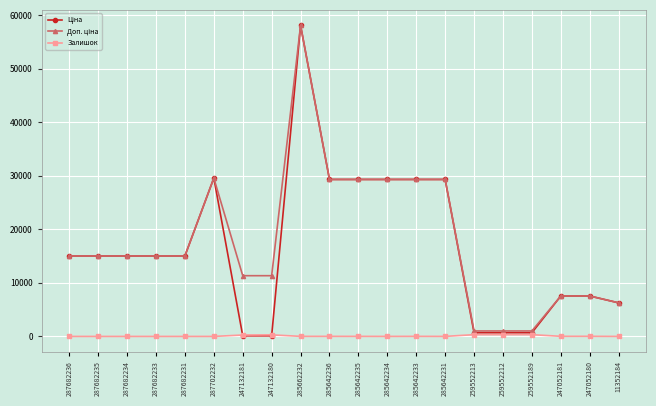

The Залишок series shows 0.0 at 287682233. True or false?

True